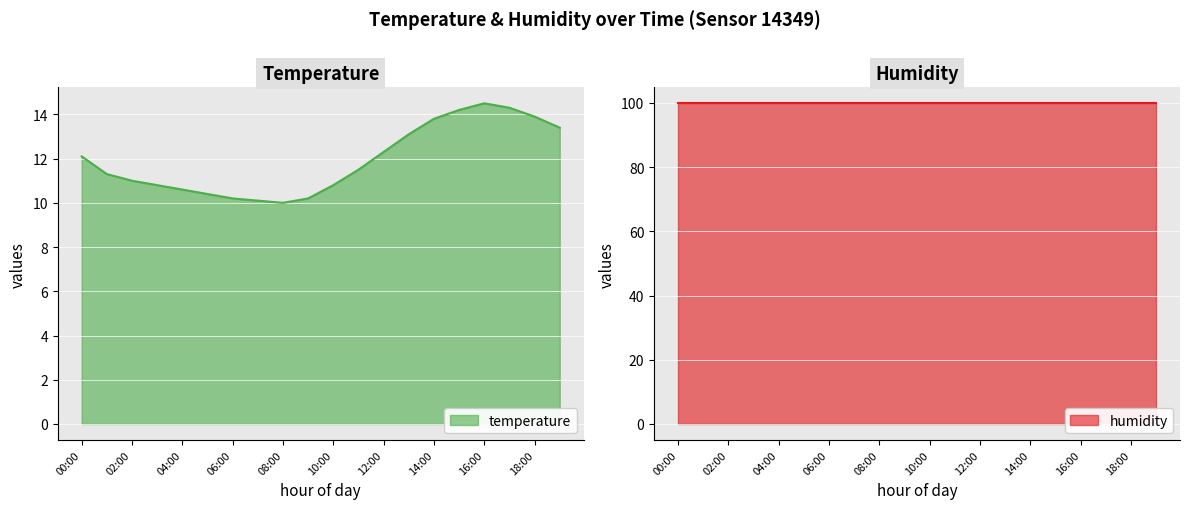

What is the minimum value shown in the chart?

10.0